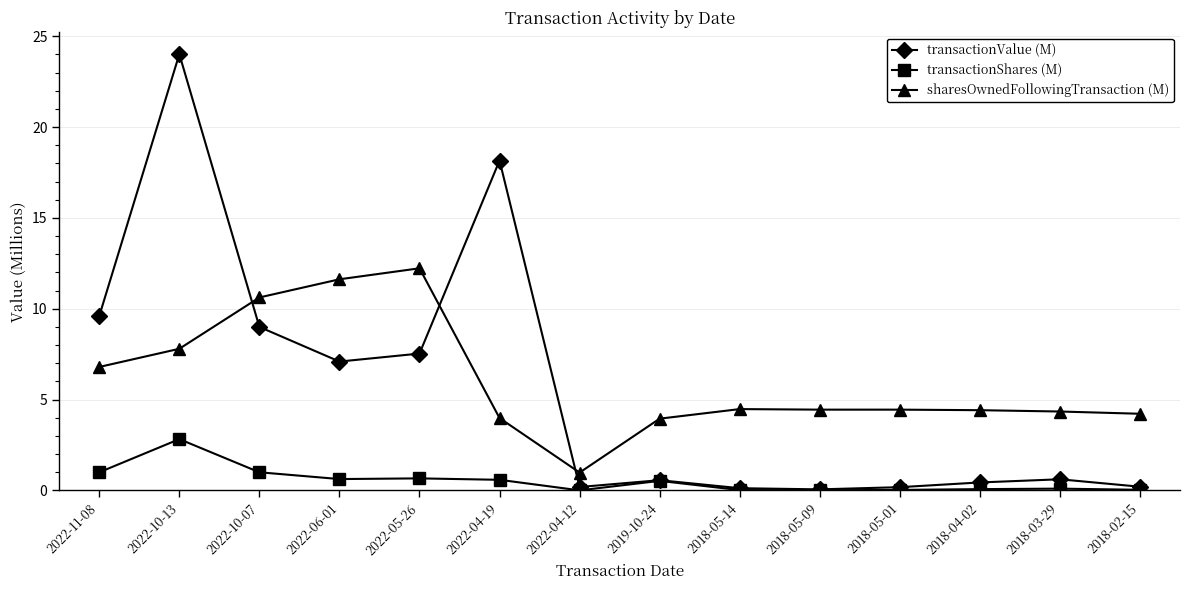

What is the difference between the maximum and minimum values in the transactionShares (M) series?

2.8